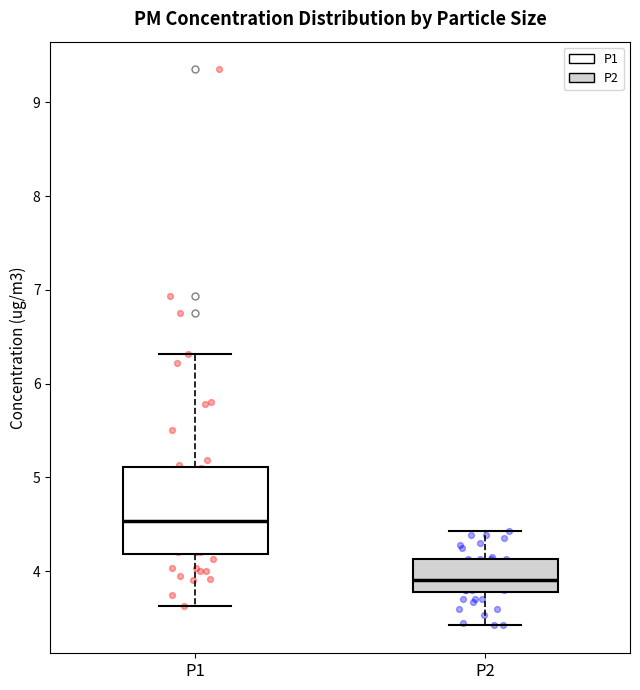

Which box is the tallest, from its lower edge to its upper edge?

P1